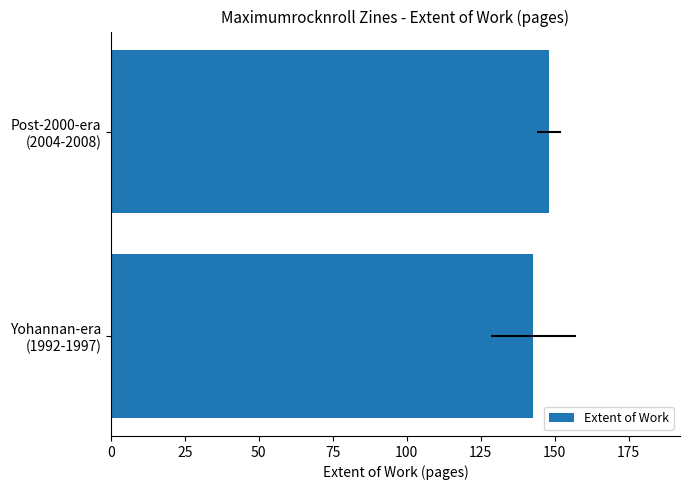

Reading left to right, transcribe all the data shown in this chart.

142.9	148.0